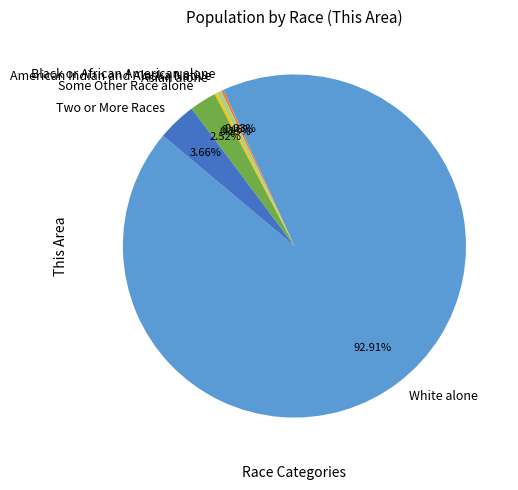

Between Two or More Races and Some Other Race alone, which is larger?

Two or More Races